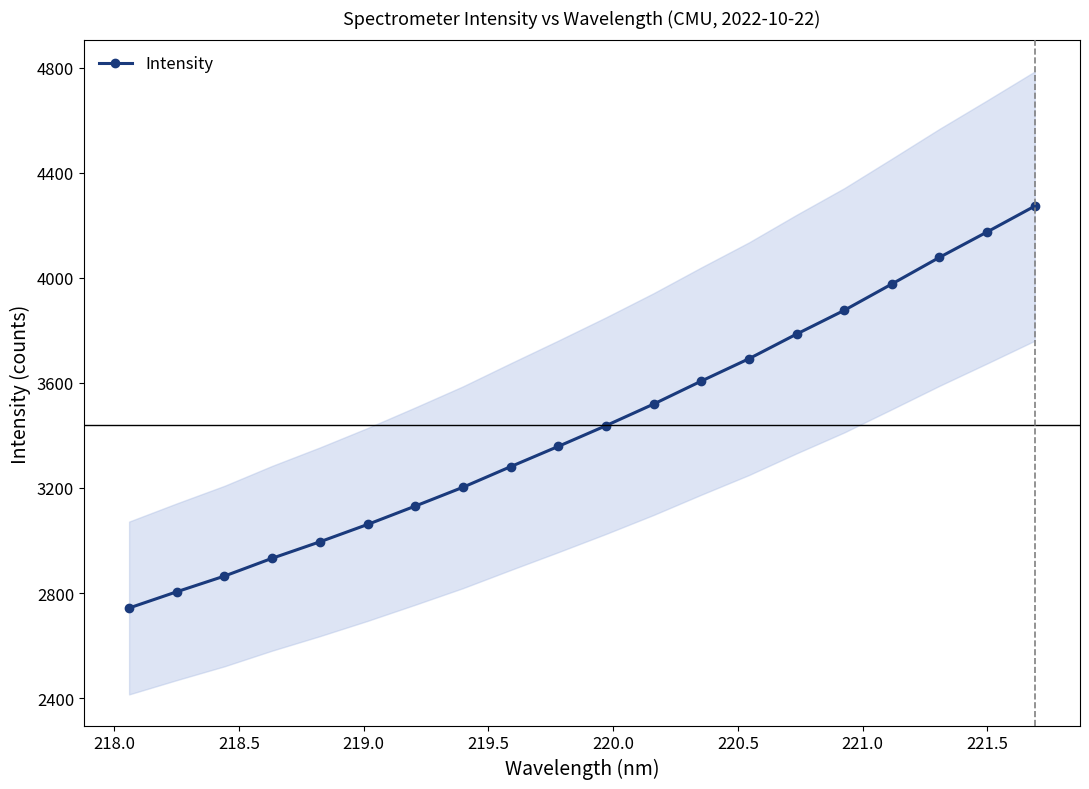

What is the value of the Intensity point at the 14th from the left?

3692.3